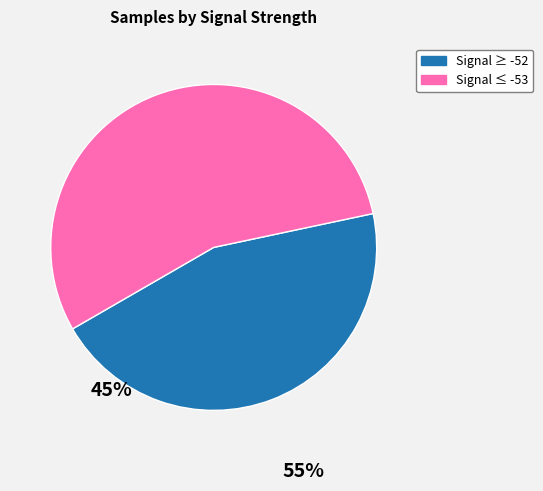

Count the number of slices in the pie.

2